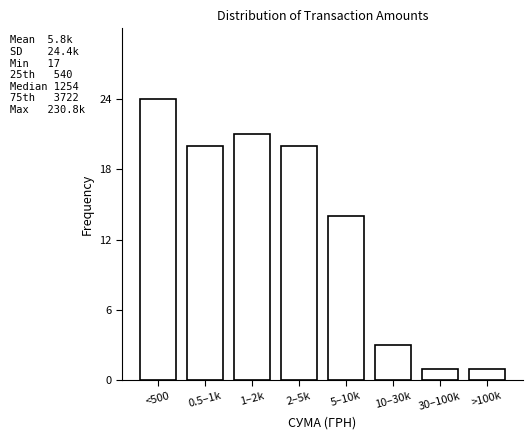

Reading left to right, list all the values displayed in this chart.

24	20	21	20	14	3	1	1